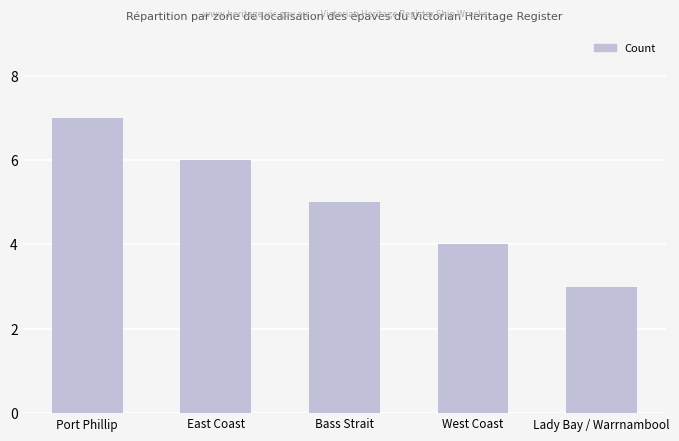

Reading left to right, what are all the values shown in this chart?

7	6	5	4	3